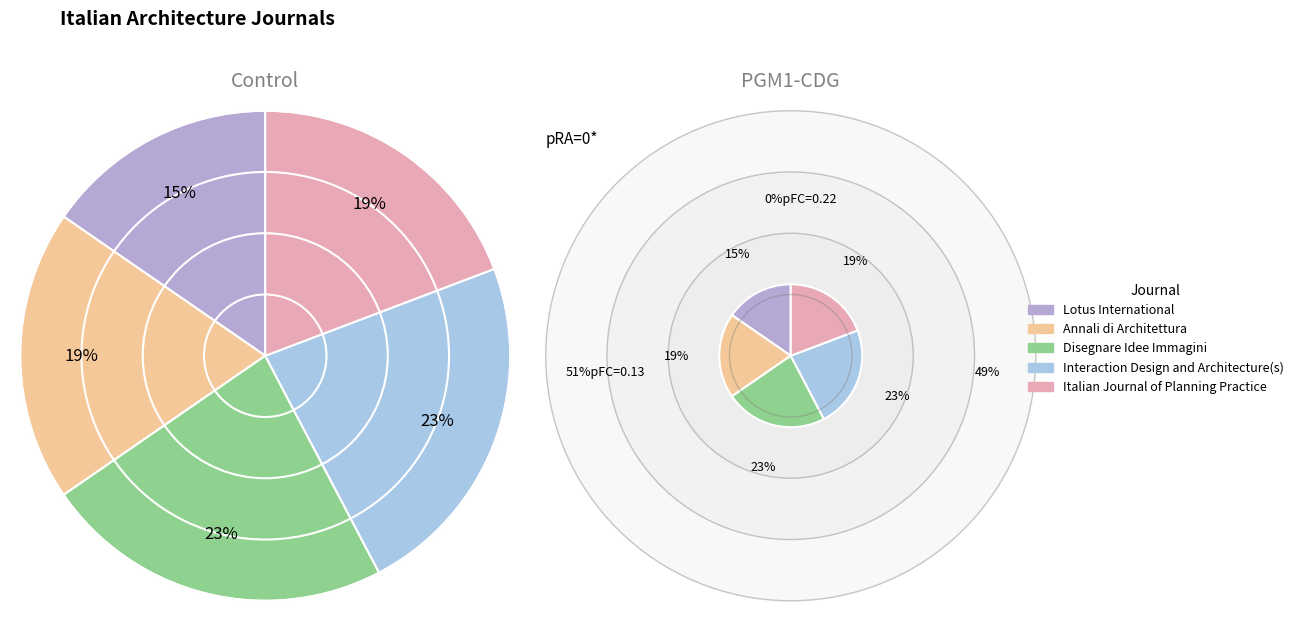

What percentage is the Italian Journal of Planning Practice slice, to the nearest percent?

19%